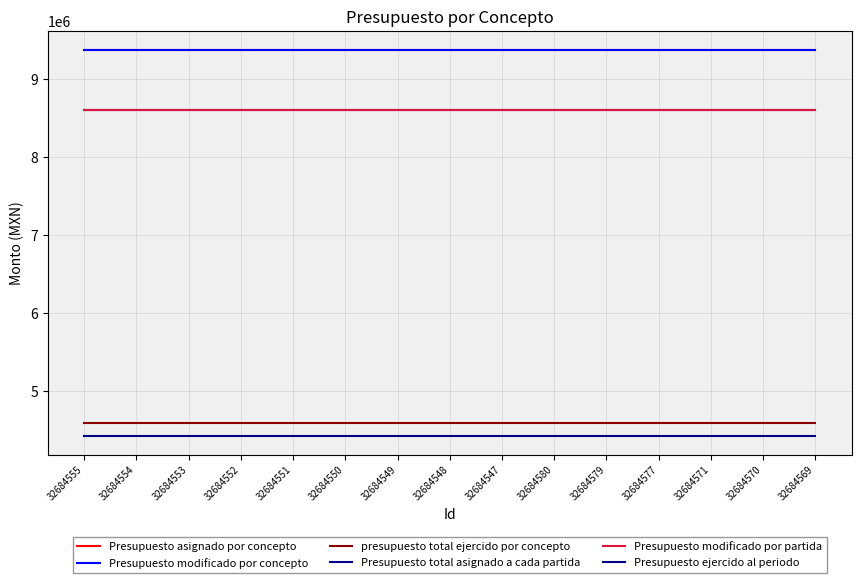

At how many categories does at least one series exceed 8666557?

15